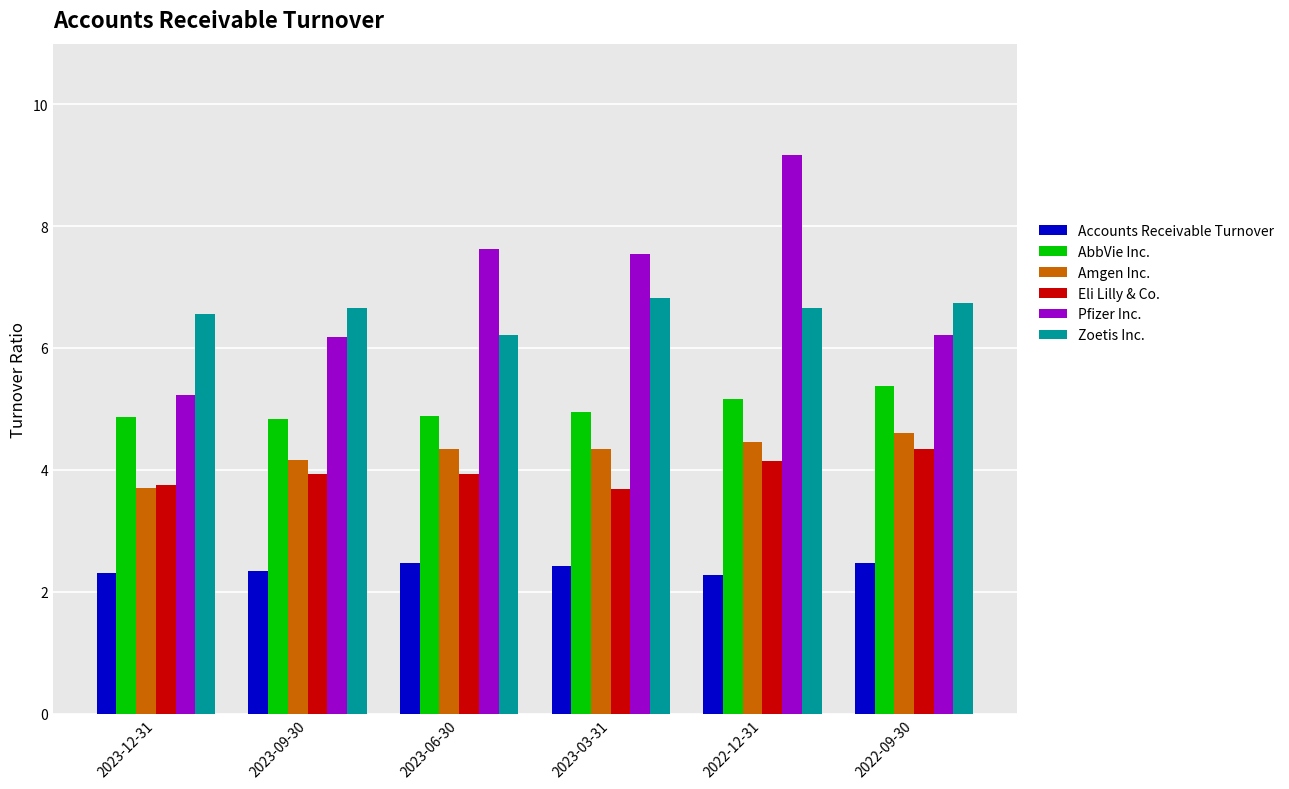

What is the total value across all series at 2022-12-31?

31.9